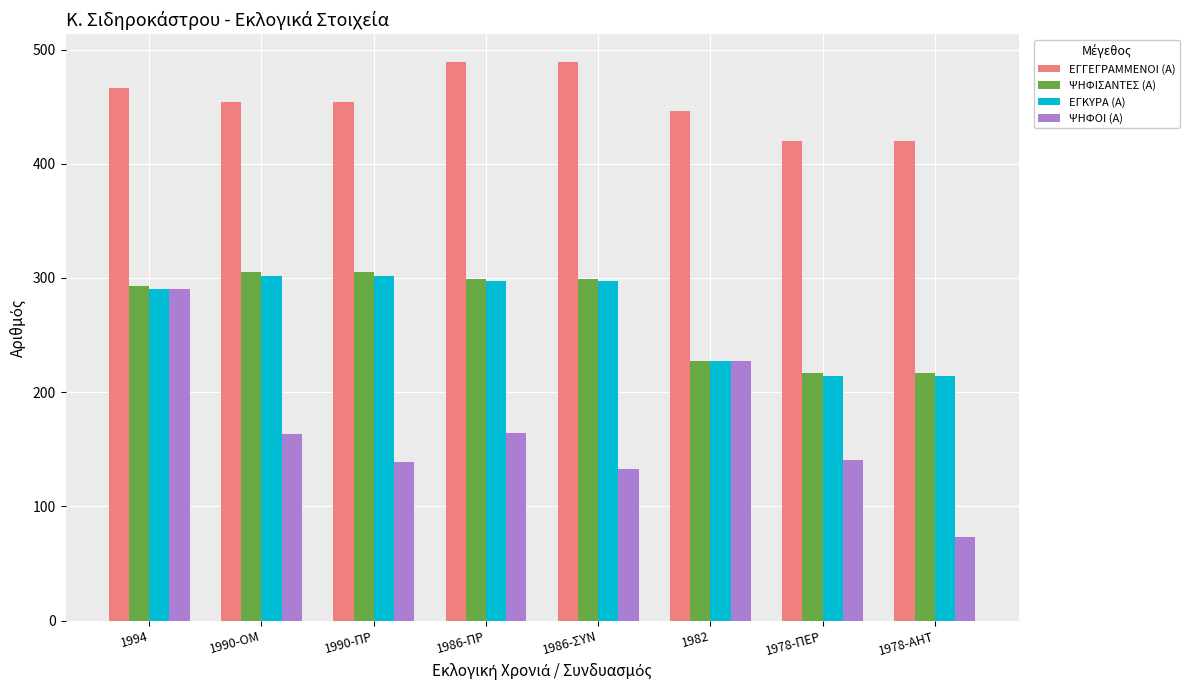

The ΕΓΚΥΡΑ (Α) series shows 227 at 1982. True or false?

True